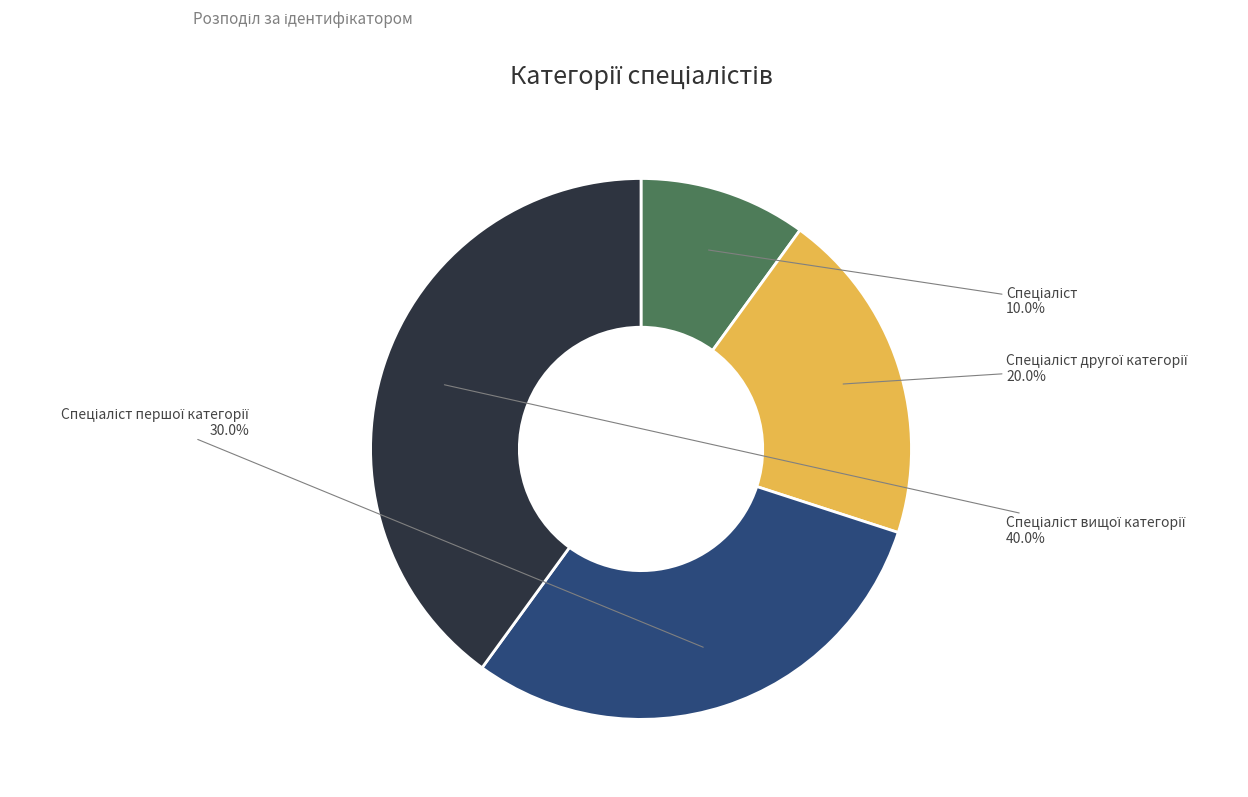

Is there any slice that represents more than half of the pie?

No